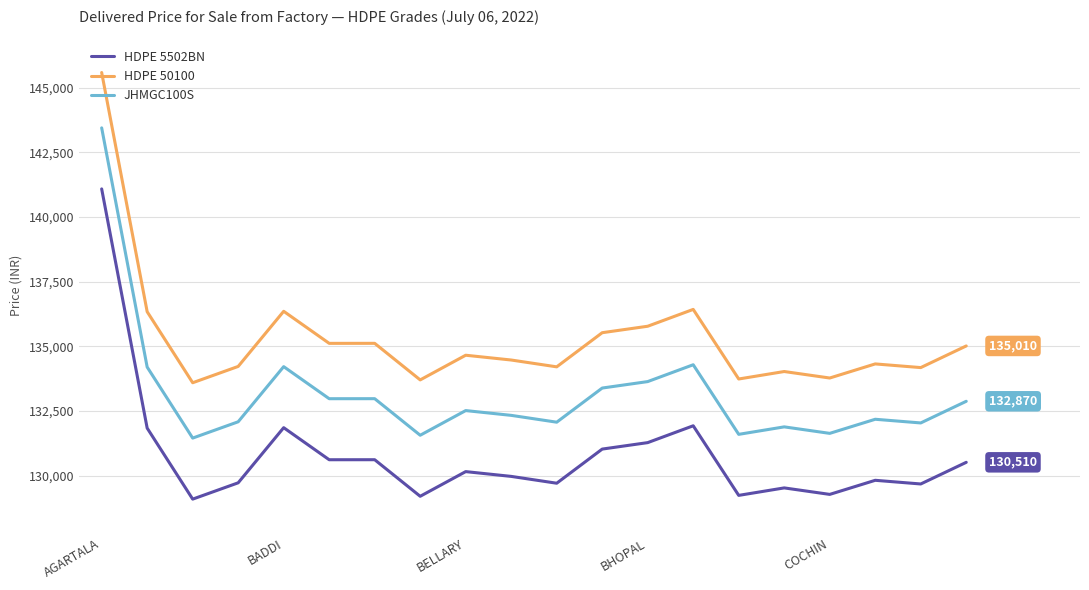

True or false: HDPE 5502BN and HDPE 50100 intersect in this chart.

False